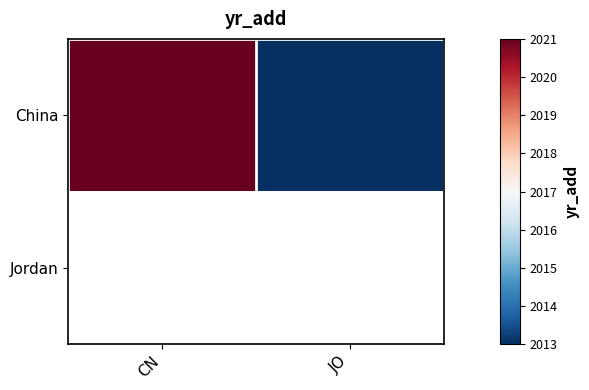

Rank the series by their maximum value, from highest to lowest.

China, Jordan